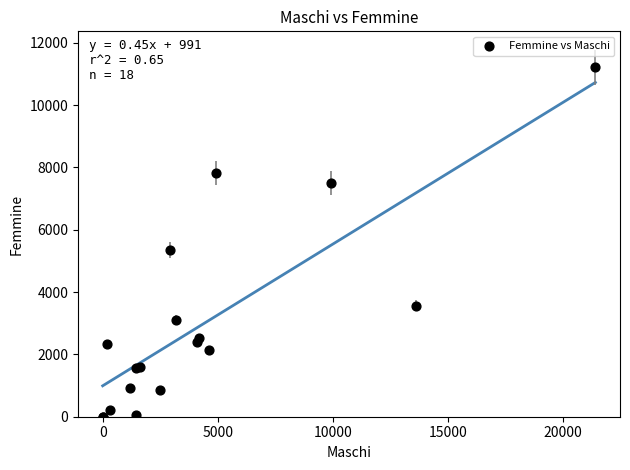

What Y value in the scatter plot is closest to 5607?

5353